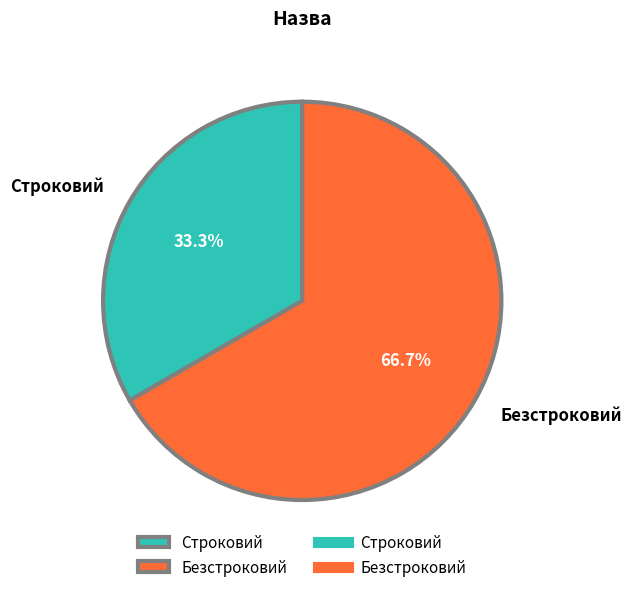

Which slice is the smallest?

Строковий